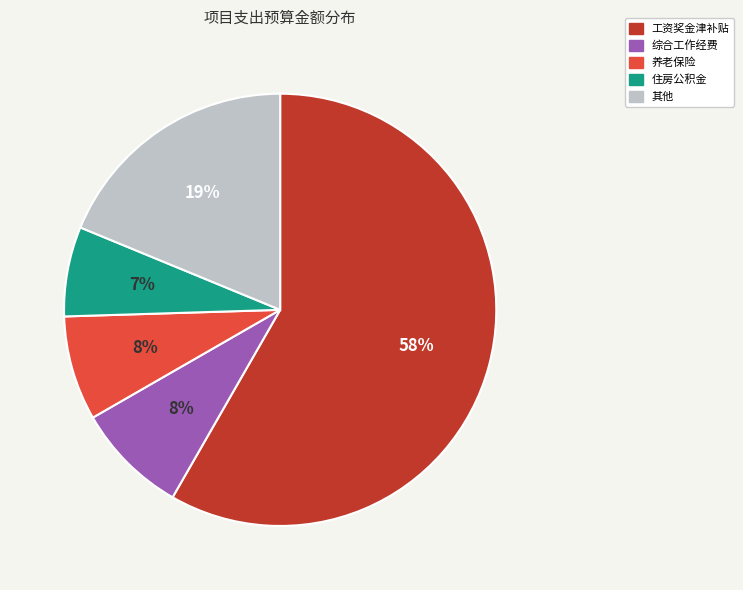

To the nearest percent, what is the average slice percentage?

20%